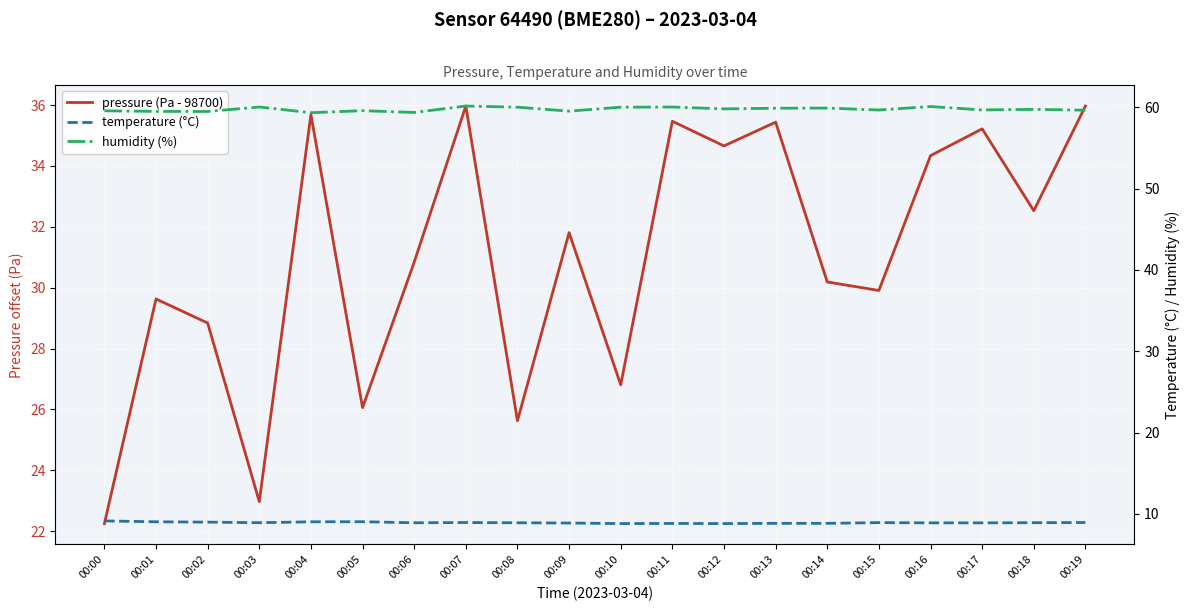

Which series has the largest total across all categories?

humidity (%)